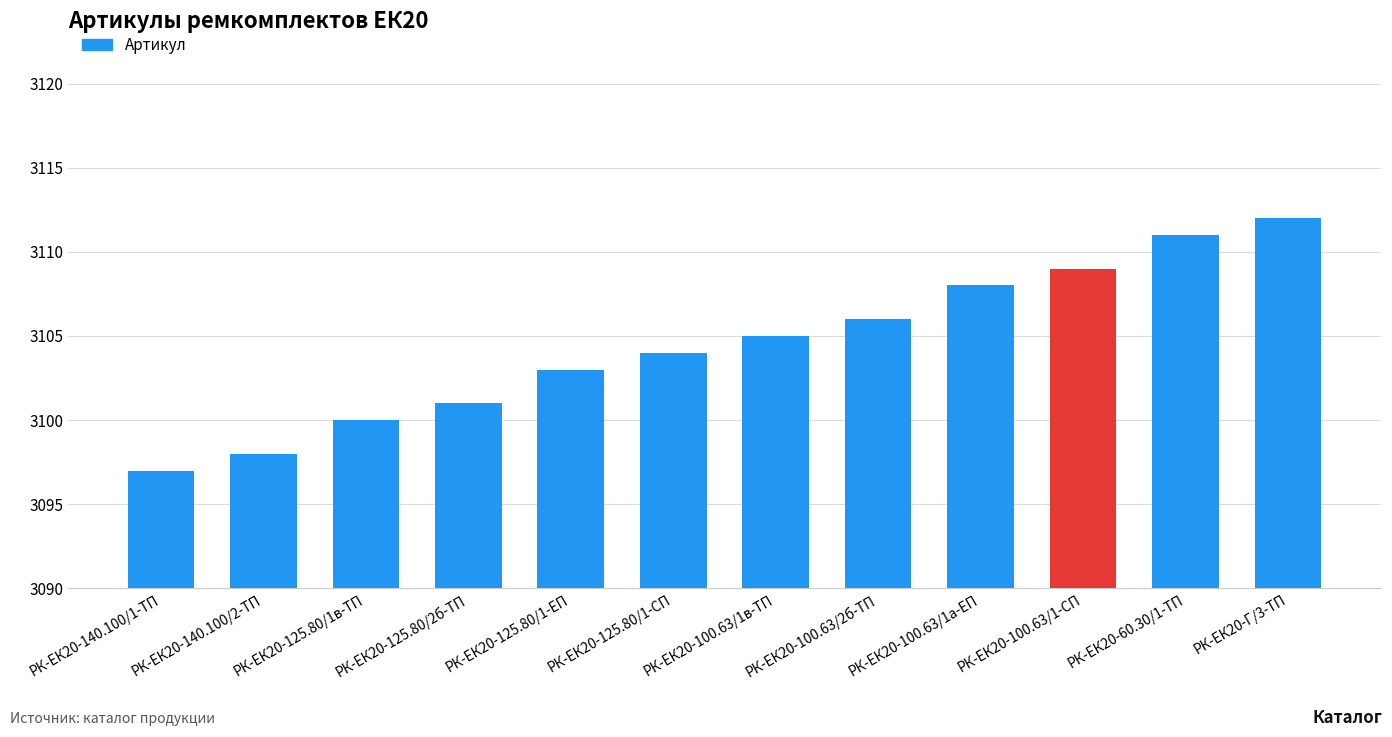

Rank the categories by value from lowest to highest.

РК-ЕК20-140.100/1-ТП, РК-ЕК20-140.100/2-ТП, РК-ЕК20-125.80/1в-ТП, РК-ЕК20-125.80/2б-ТП, РК-ЕК20-125.80/1-ЕП, РК-ЕК20-125.80/1-СП, РК-ЕК20-100.63/1в-ТП, РК-ЕК20-100.63/2б-ТП, РК-ЕК20-100.63/1а-ЕП, РК-ЕК20-100.63/1-СП, РК-ЕК20-60.30/1-ТП, РК-ЕК20-Г/3-ТП